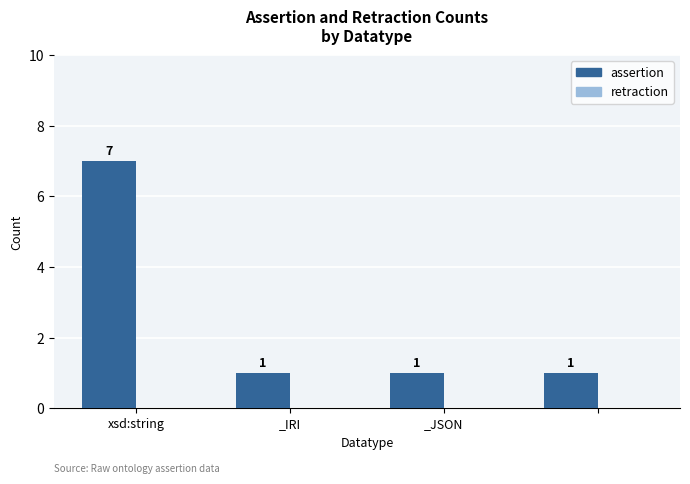

Reading left to right, extract all data points from this chart.

7	1	1	1